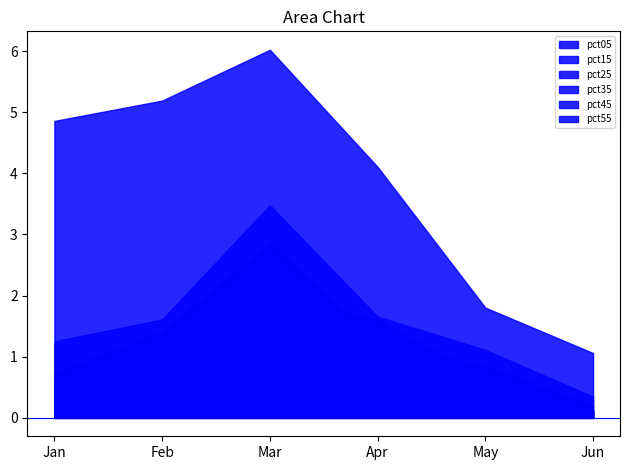

What is the sum of all pct45 values?

6.4